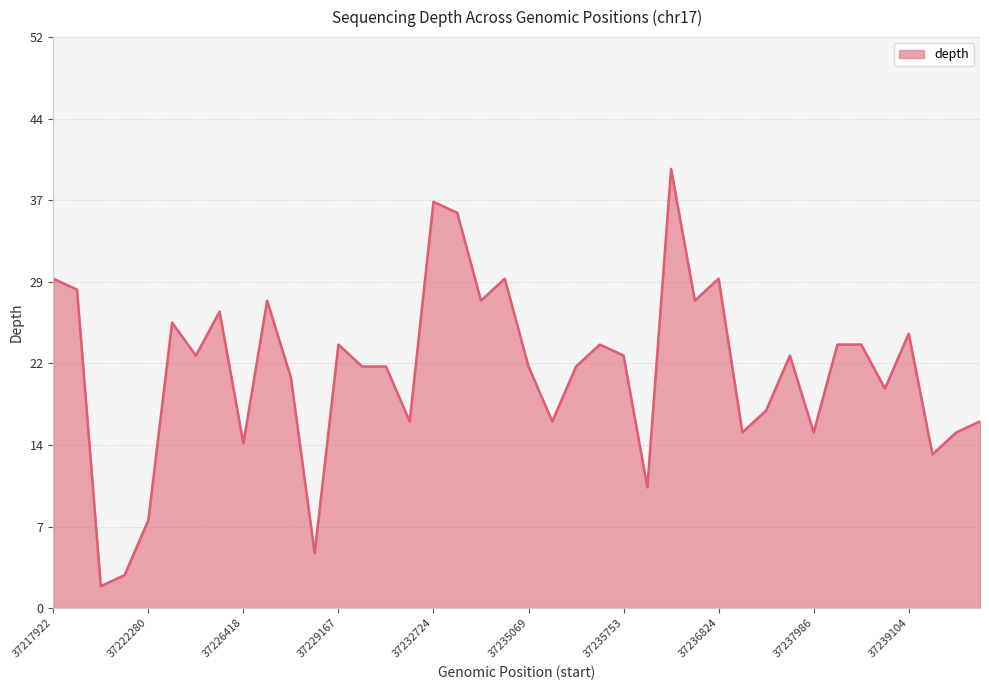

What is the value of the 22nd point from the left?

17